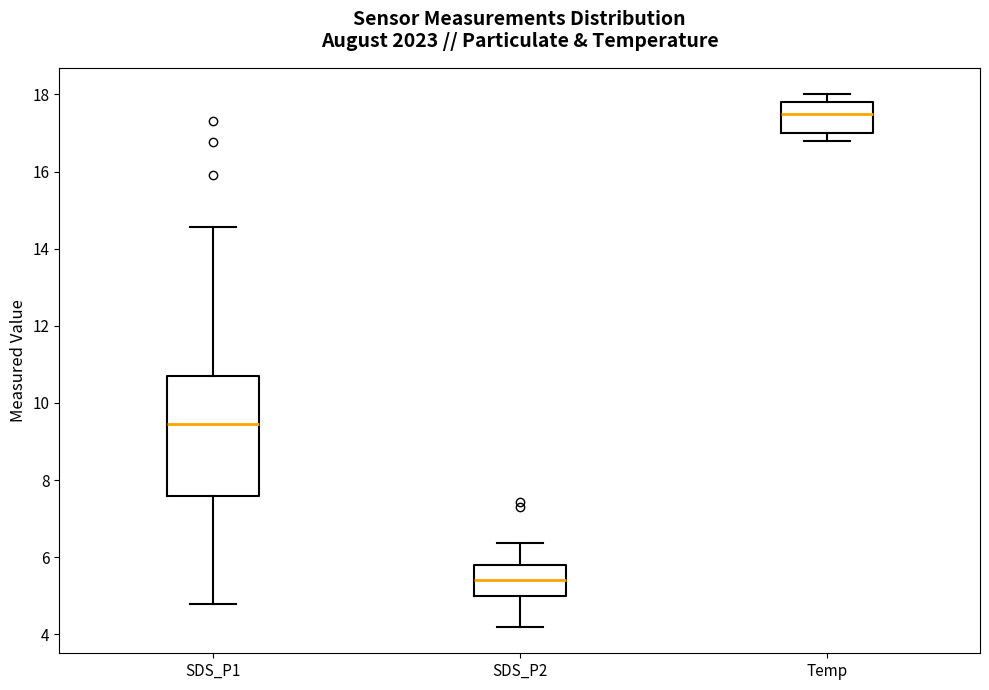

Where does the median line of the box for Temp sit on the y-axis? The values are not printed on the chart, so give them approximately, as read against the axis.

17.6